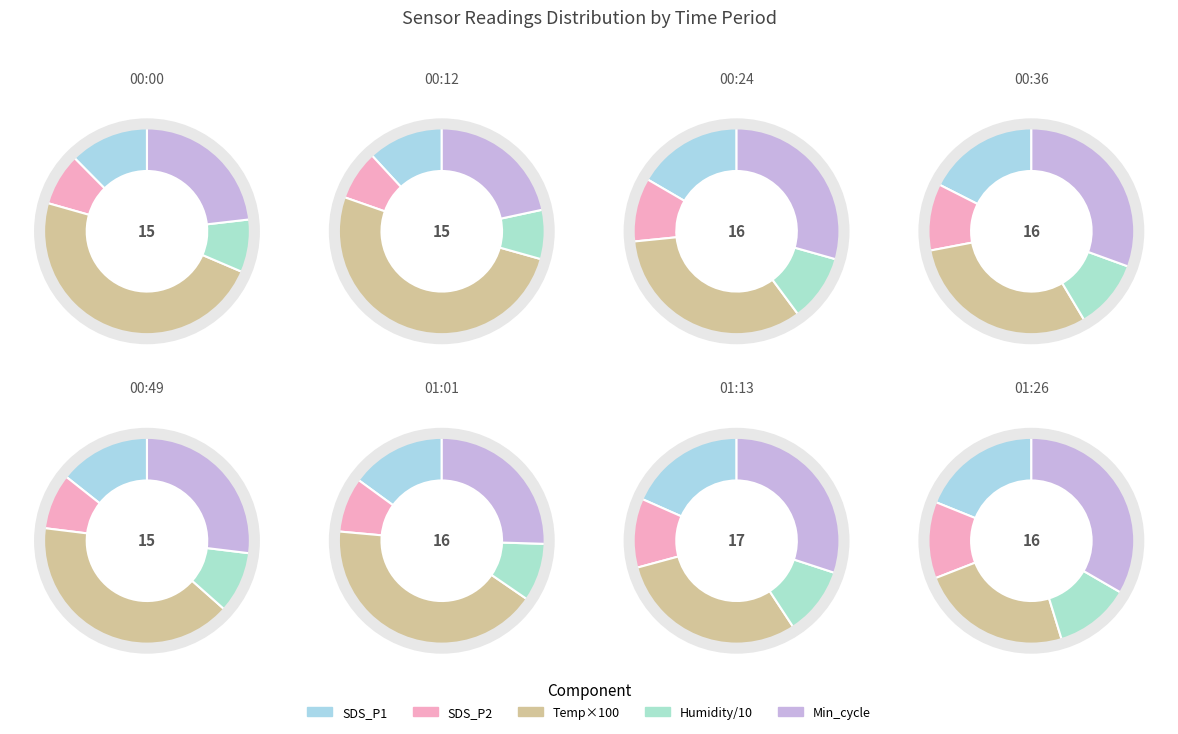

Is 21 the majority of the pie?

No